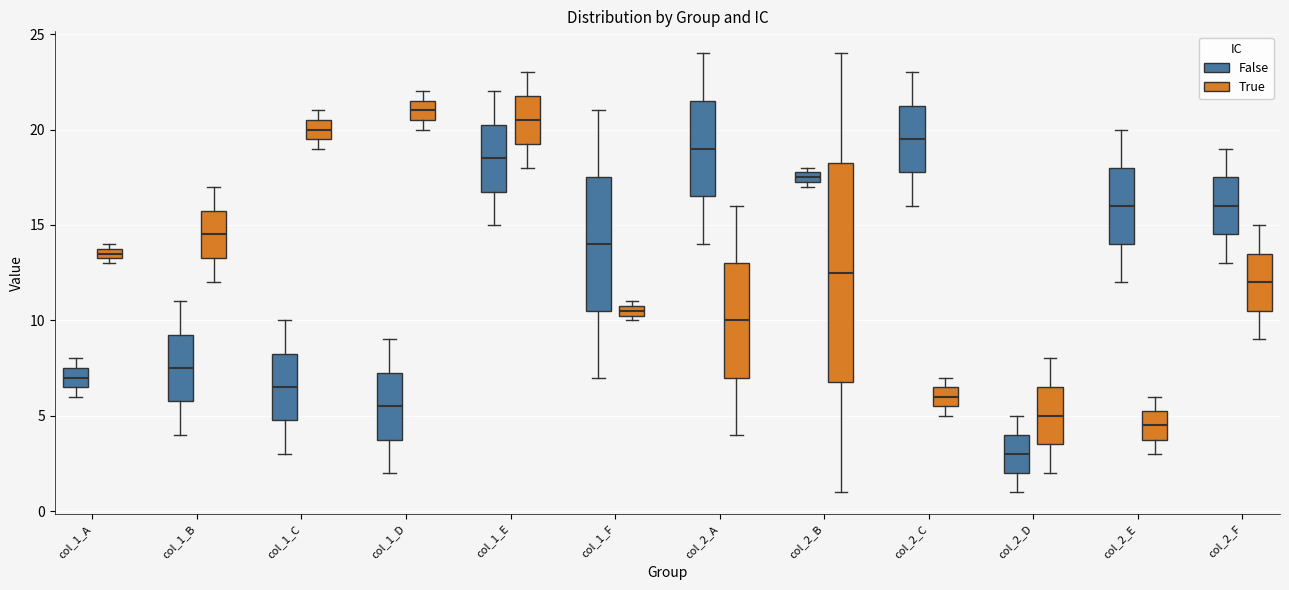

Which box's median line is the highest?

col_1_D (True)